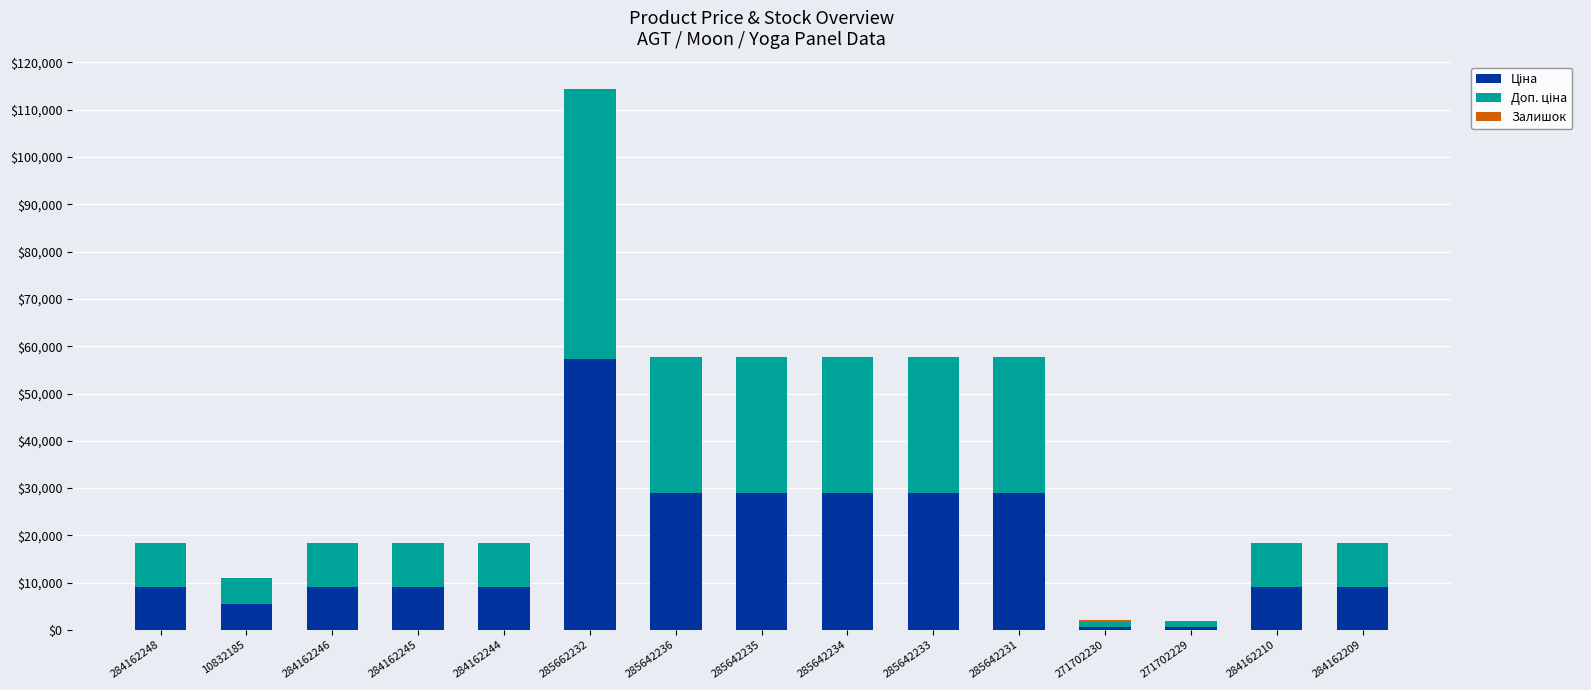

Are the bars horizontal?

No